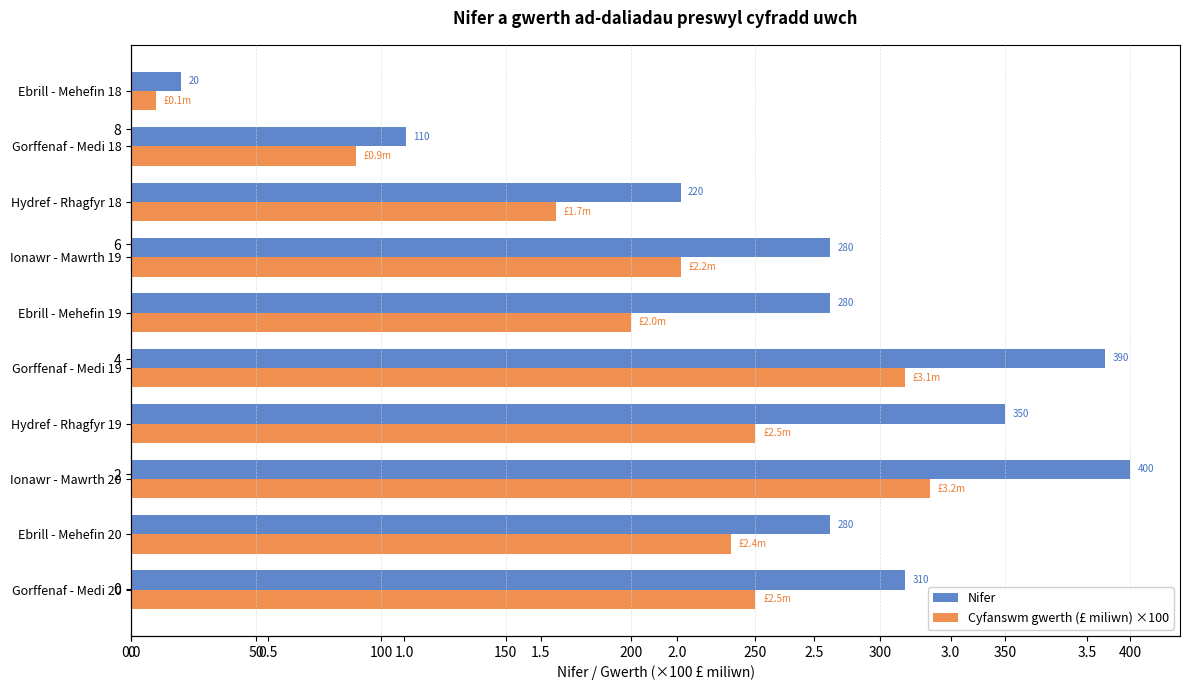

At which label is Cyfanswm gwerth (£ miliwn) ×100 closest to 165?

Hydref - Rhagfyr 18